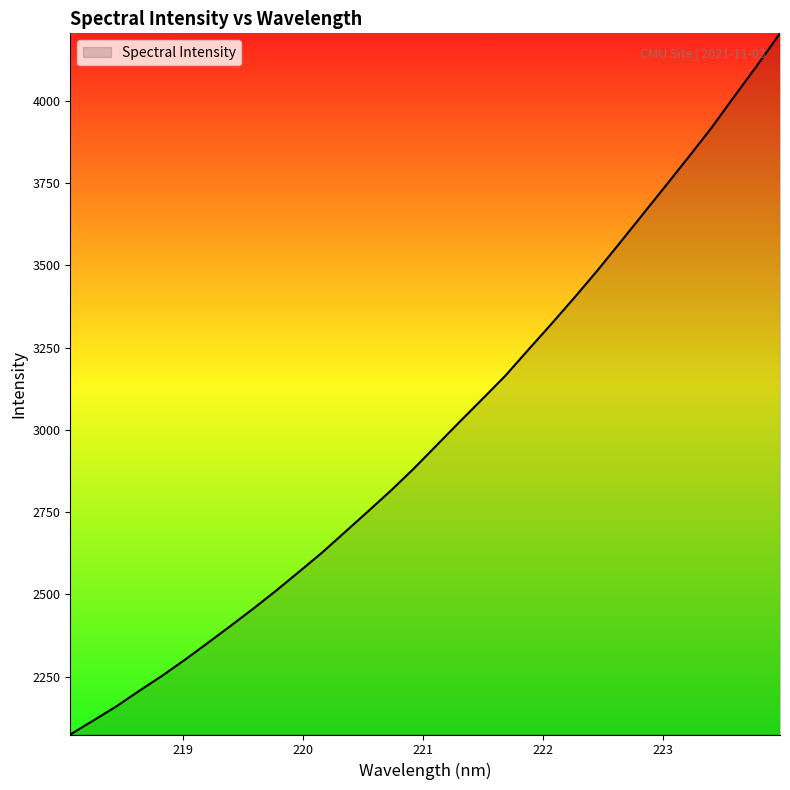

What is the smallest value displayed?

2074.0